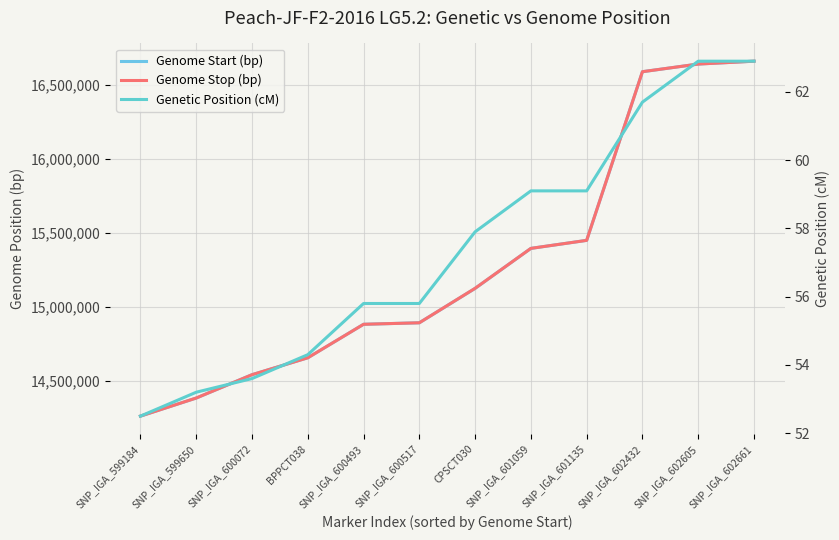

Is it true that Genetic Position (cM) equals 25.2 at CPSCT030?

False